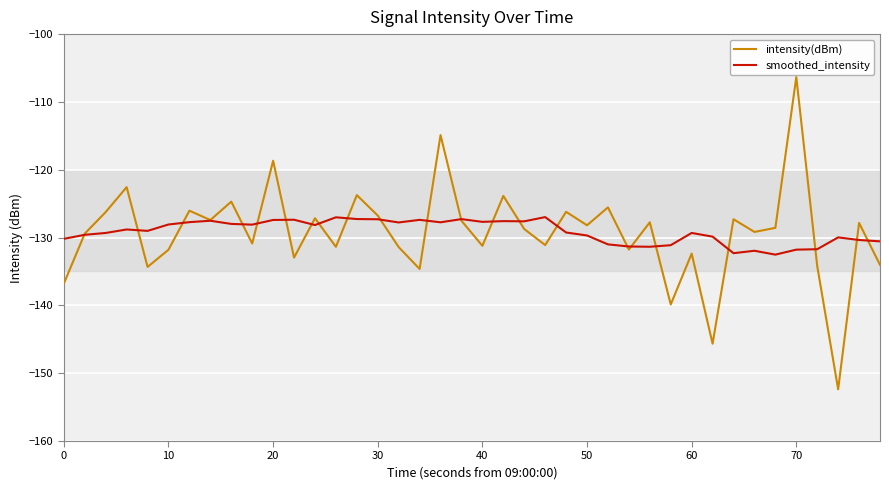

What is the average value of the intensity(dBm) series?

-129.3